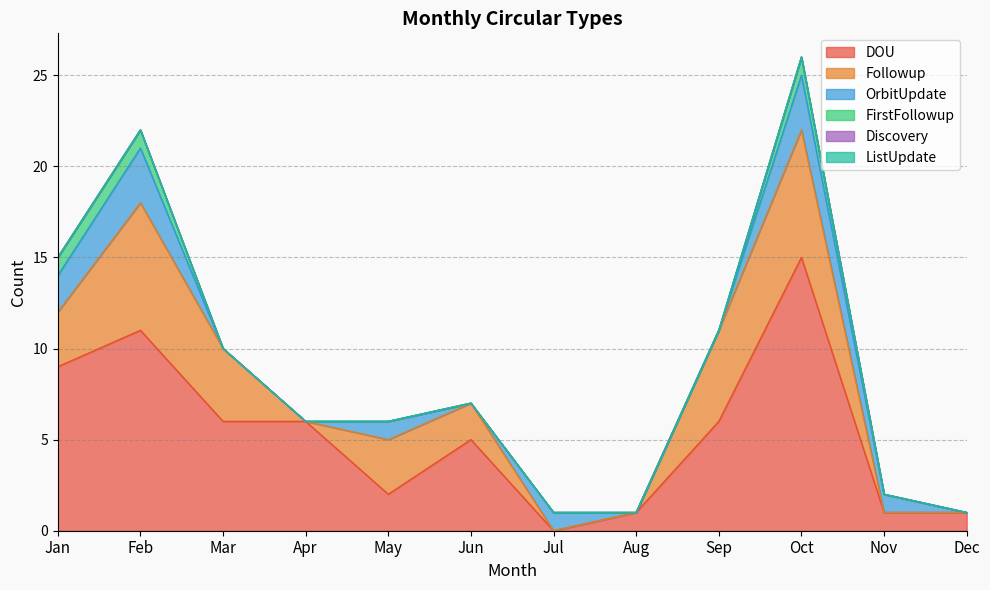

Reading left to right, transcribe all the data shown in this chart.

DOU: Jan=9	Feb=11	Mar=6	Apr=6	May=2	Jun=5	Jul=0	Aug=1	Sep=6	Oct=15	Nov=1	Dec=1
Followup: Jan=3	Feb=7	Mar=4	Apr=0	May=3	Jun=2	Jul=0	Aug=0	Sep=5	Oct=7	Nov=0	Dec=0
OrbitUpdate: Jan=2	Feb=3	Mar=0	Apr=0	May=1	Jun=0	Jul=1	Aug=0	Sep=0	Oct=3	Nov=1	Dec=0
FirstFollowup: Jan=1	Feb=1	Mar=0	Apr=0	May=0	Jun=0	Jul=0	Aug=0	Sep=0	Oct=1	Nov=0	Dec=0
Discovery: Jan=0	Feb=0	Mar=0	Apr=0	May=0	Jun=0	Jul=0	Aug=0	Sep=0	Oct=0	Nov=0	Dec=0
ListUpdate: Jan=0	Feb=0	Mar=0	Apr=0	May=0	Jun=0	Jul=0	Aug=0	Sep=0	Oct=0	Nov=0	Dec=0